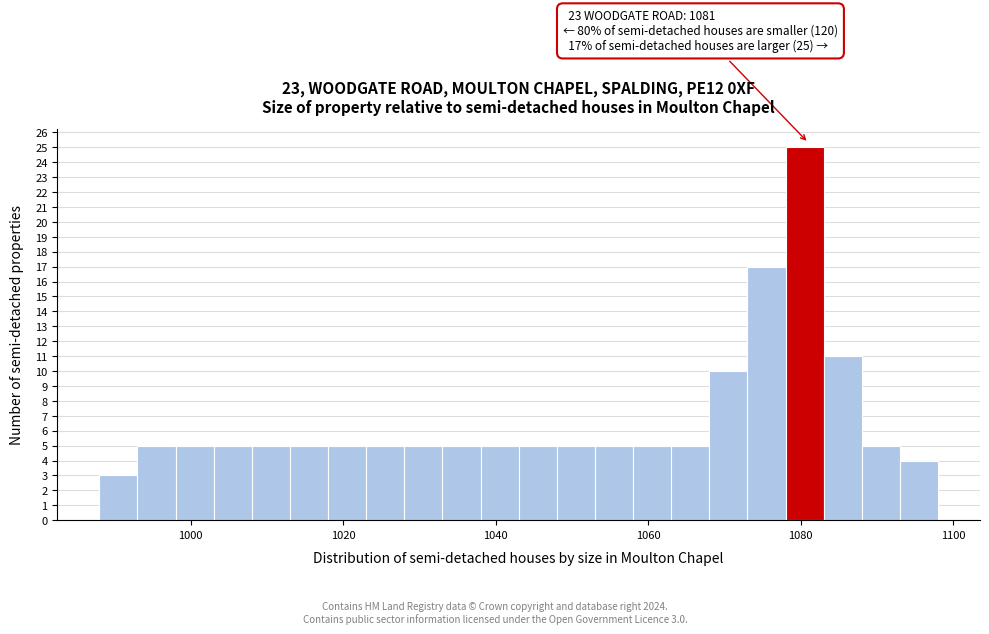

Read against the x-axis, roughly where is the centre of the tallest bar?

1080